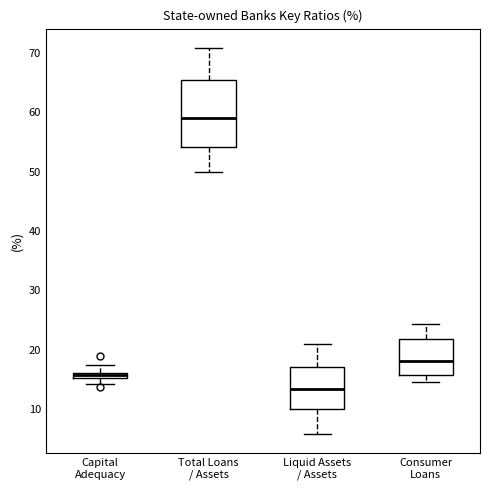

Which box is the tallest, from its lower edge to its upper edge?

Total Loans / Assets